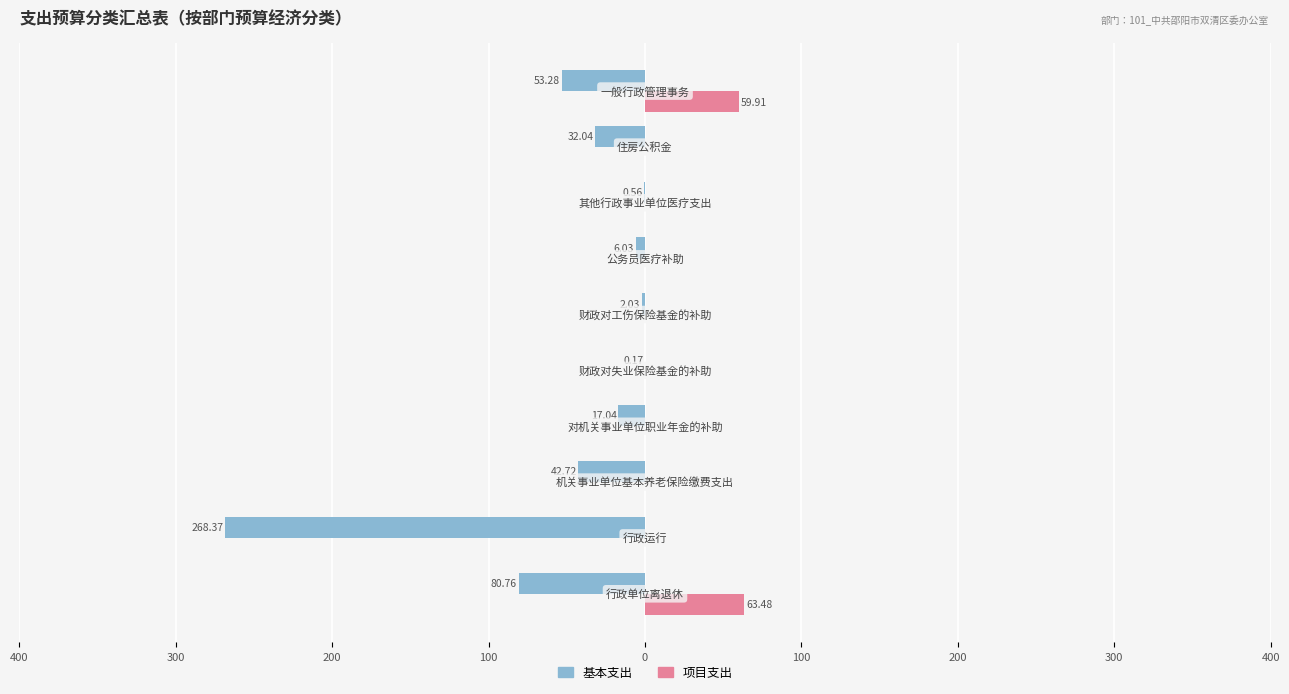

What are all the series names shown in the legend?

基本支出, 项目支出